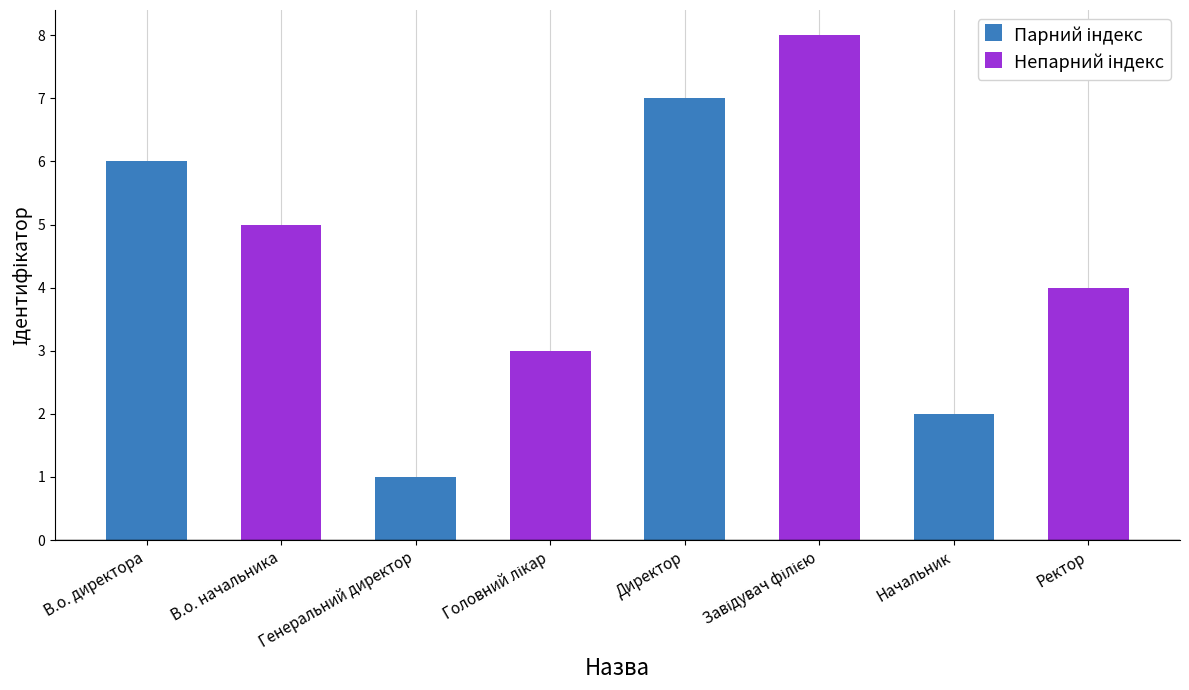

What is the greatest value displayed?

8